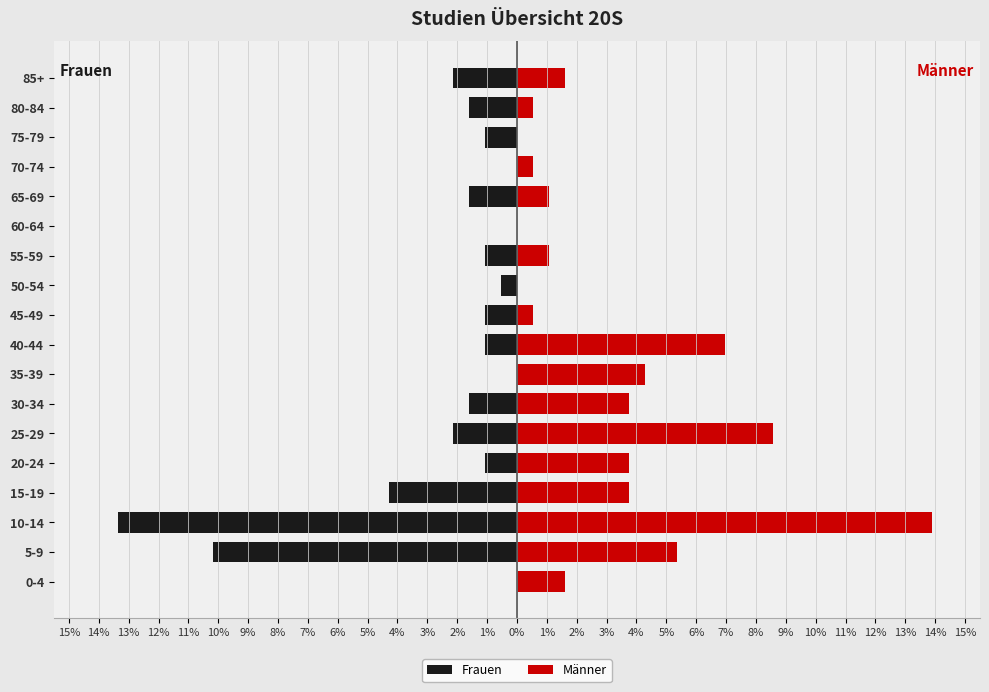

What is the difference between the highest and lowest values at 75-79?

1.1